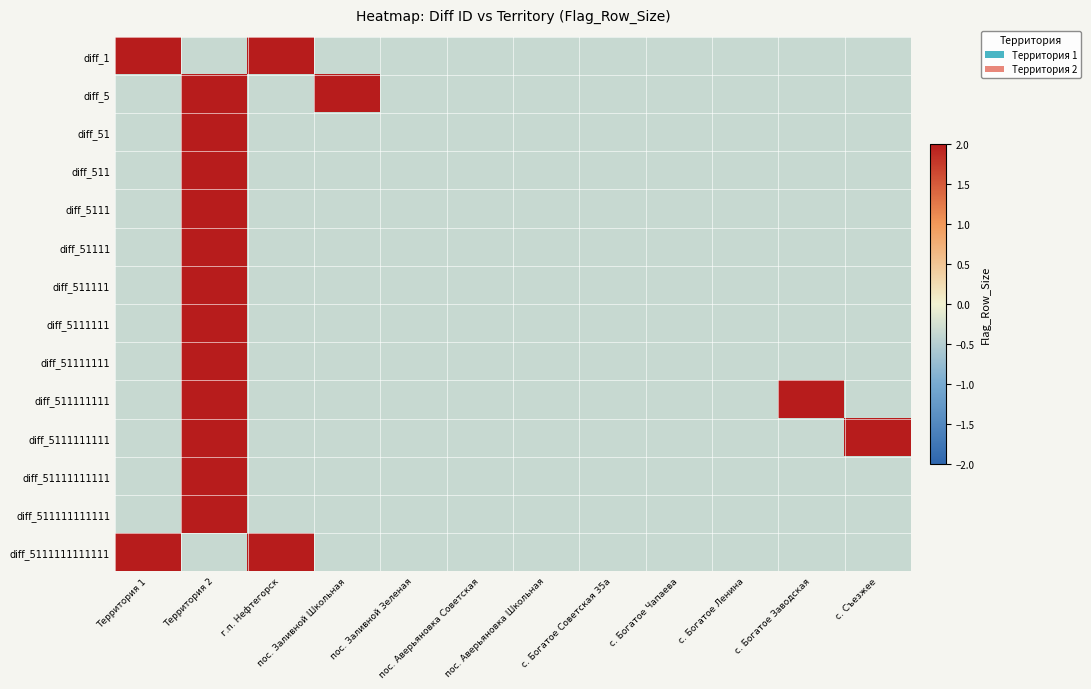

At which category is the sum across all series the highest?

Территория 2